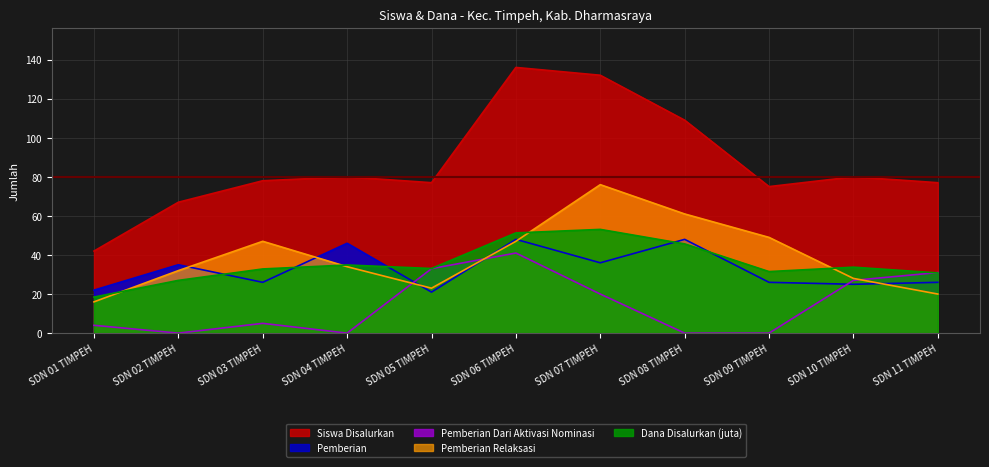

Reading right to left, list all the values displayed in this chart.

Siswa Disalurkan: 77.0	80.0	75.0	109.0	132.0	136.0	77.0	80.0	78.0	67.0	42.0
Pemberian: 26.0	25.0	26.0	48.0	36.0	48.0	21.0	46.0	26.0	35.0	22.0
Pemberian Dari Aktivasi Nominasi: 31.0	27.0	0.0	0.0	20.0	41.0	33.0	0.0	5.0	0.0	4.0
Pemberian Relaksasi: 20.0	28.0	49.0	61.0	76.0	47.0	23.0	34.0	47.0	32.0	16.0
Dana Disalurkan (juta): 30.8	33.8	31.5	45.7	53.1	51.3	33.1	34.9	32.9	27.0	18.4